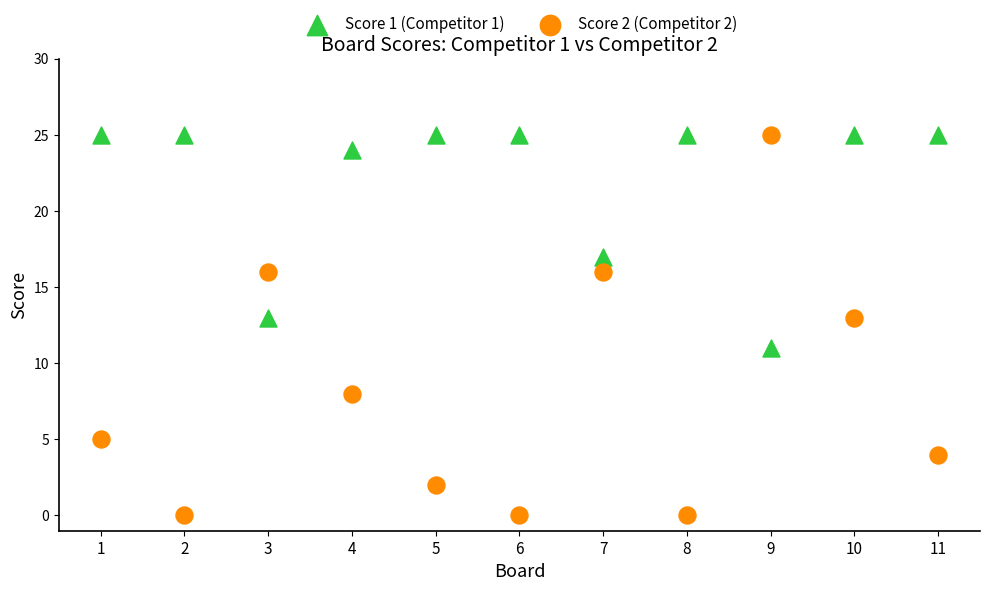

Which series reaches the minimum Y coordinate?

Score 2 (Competitor 2)